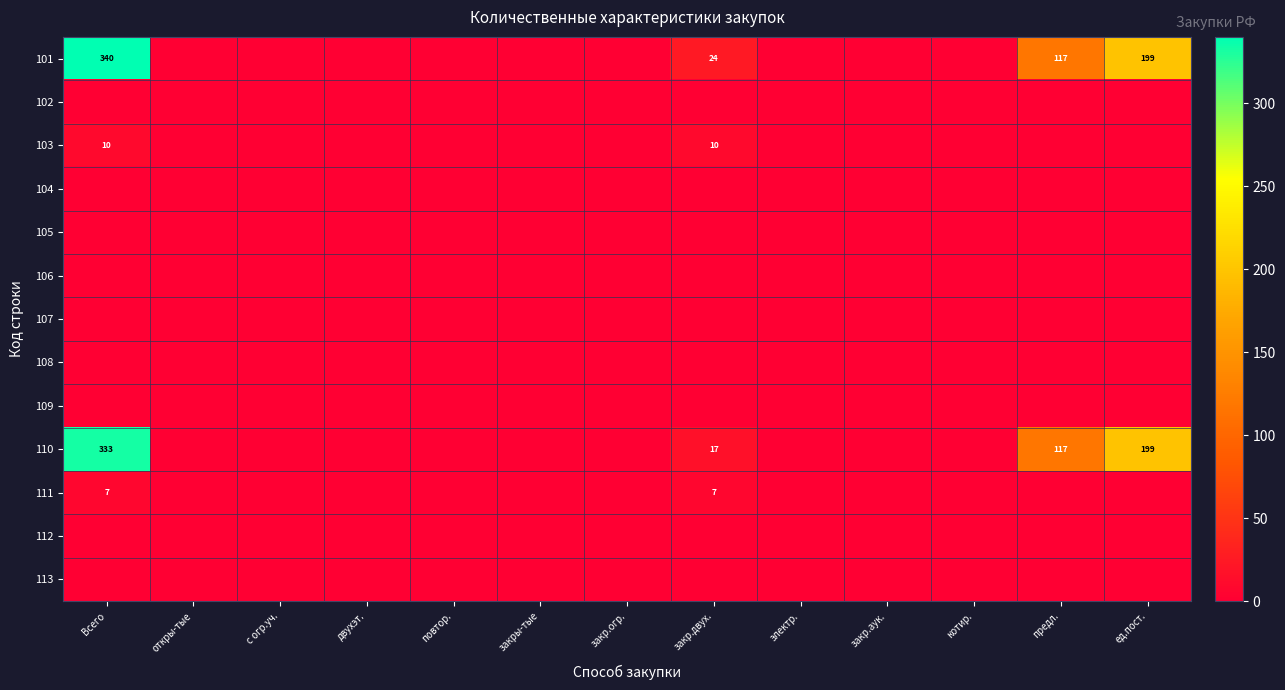

What is the total value across all series at закр.двух.?

58